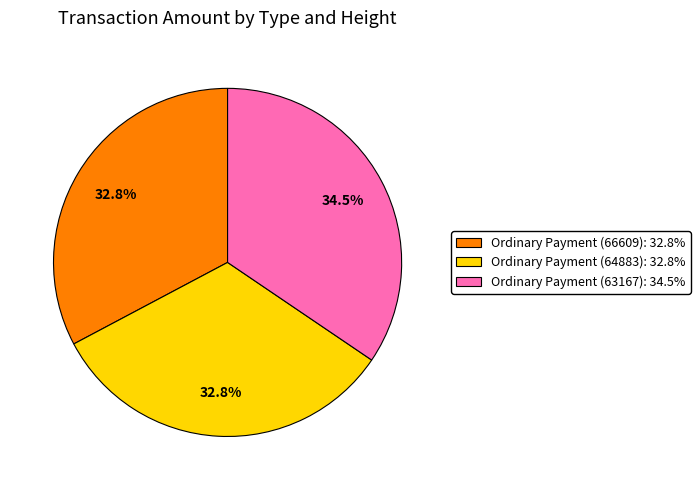

Is there any slice that represents more than half of the pie?

No